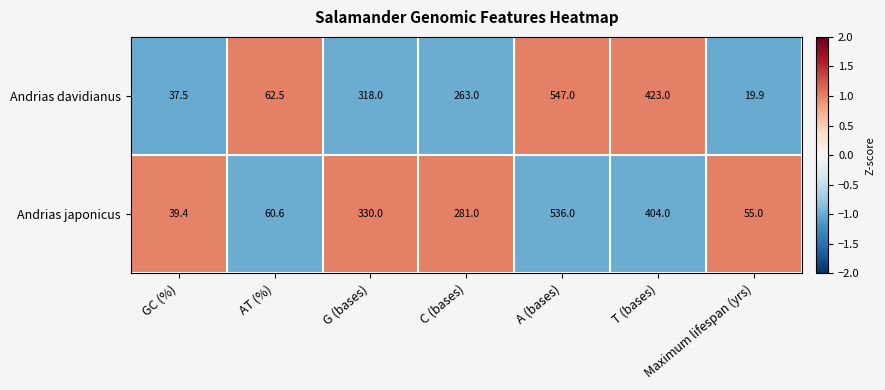

Count the number of data series in this chart.

2